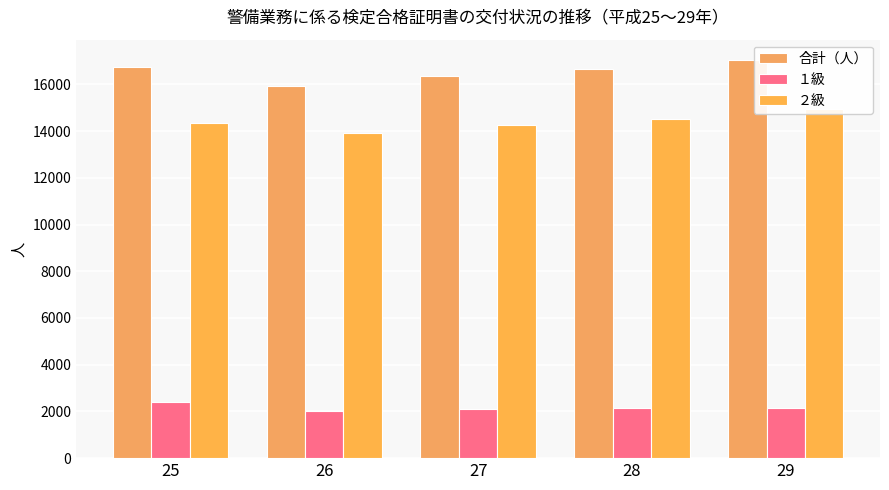

At which category does the chart reach its peak across all series?

29